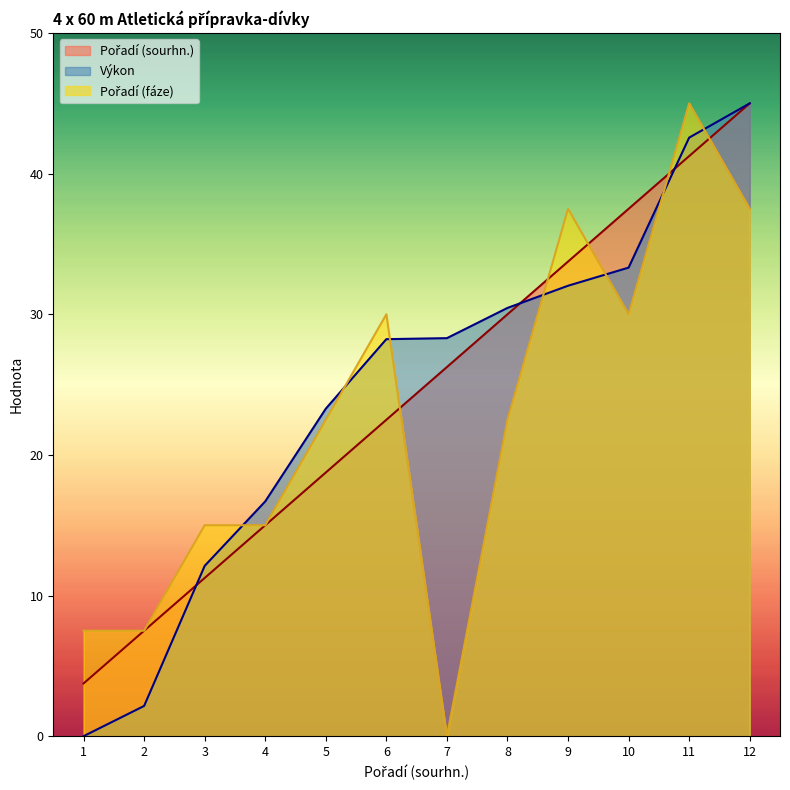

Does the chart display data point markers on the line(s)?

No